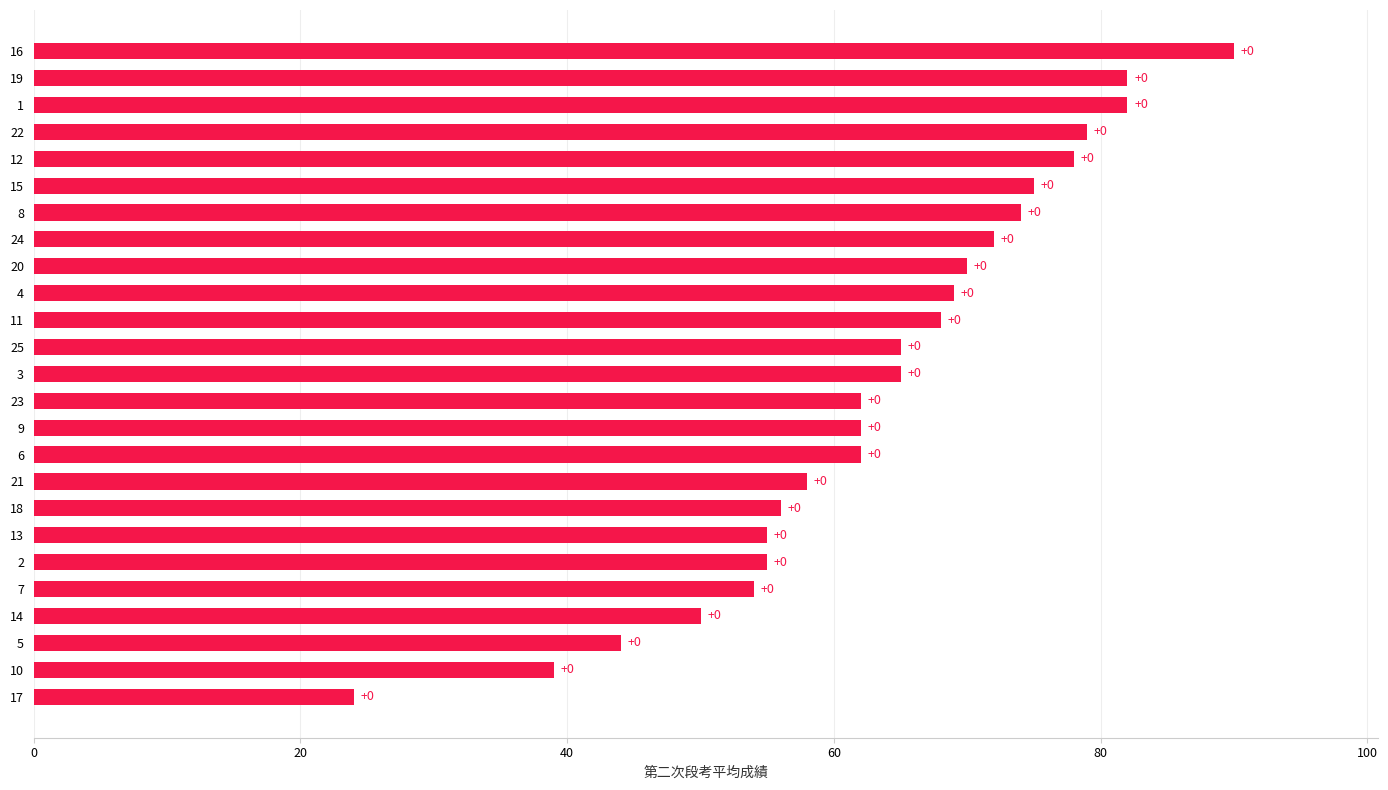

The value at 10 is 24. True or false?

False